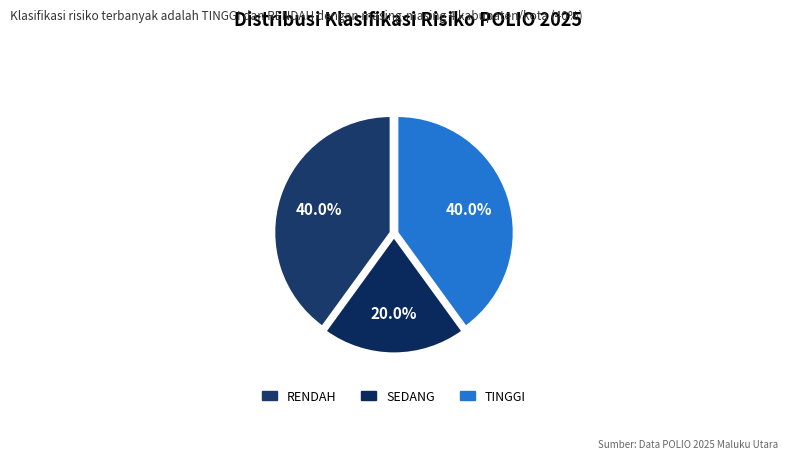

Is the sum of SEDANG and RENDAH greater than half?

Yes